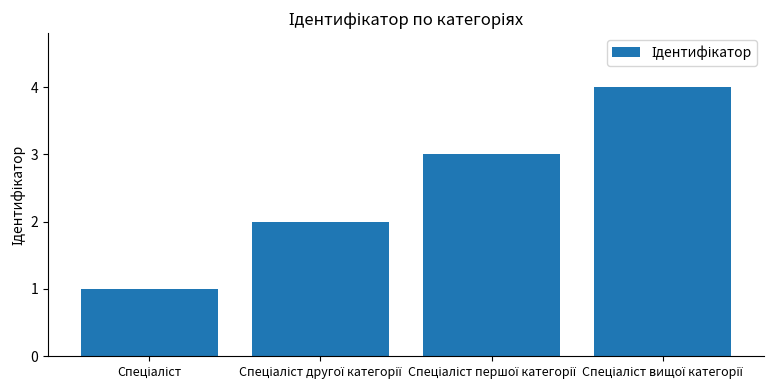

What is the difference between the maximum and minimum values?

3